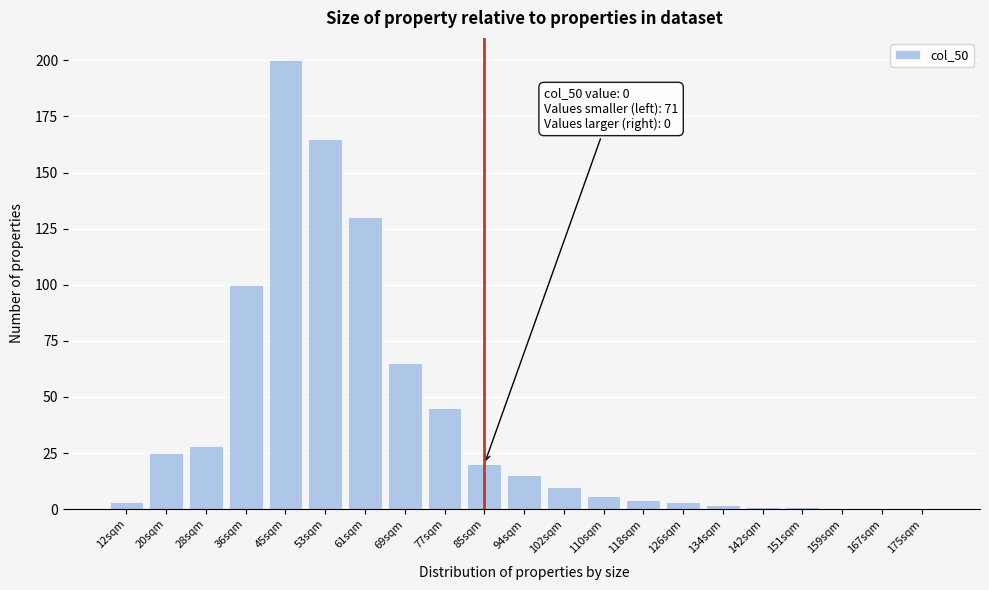

Reading left to right, what are all the values shown in this chart?

12sqm=3	20sqm=25	28sqm=28	36sqm=100	45sqm=200	53sqm=165	61sqm=130	69sqm=65	77sqm=45	85sqm=20	94sqm=15	102sqm=10	110sqm=6	118sqm=4	126sqm=3	134sqm=2	142sqm=1	151sqm=1	159sqm=0	167sqm=0	175sqm=0